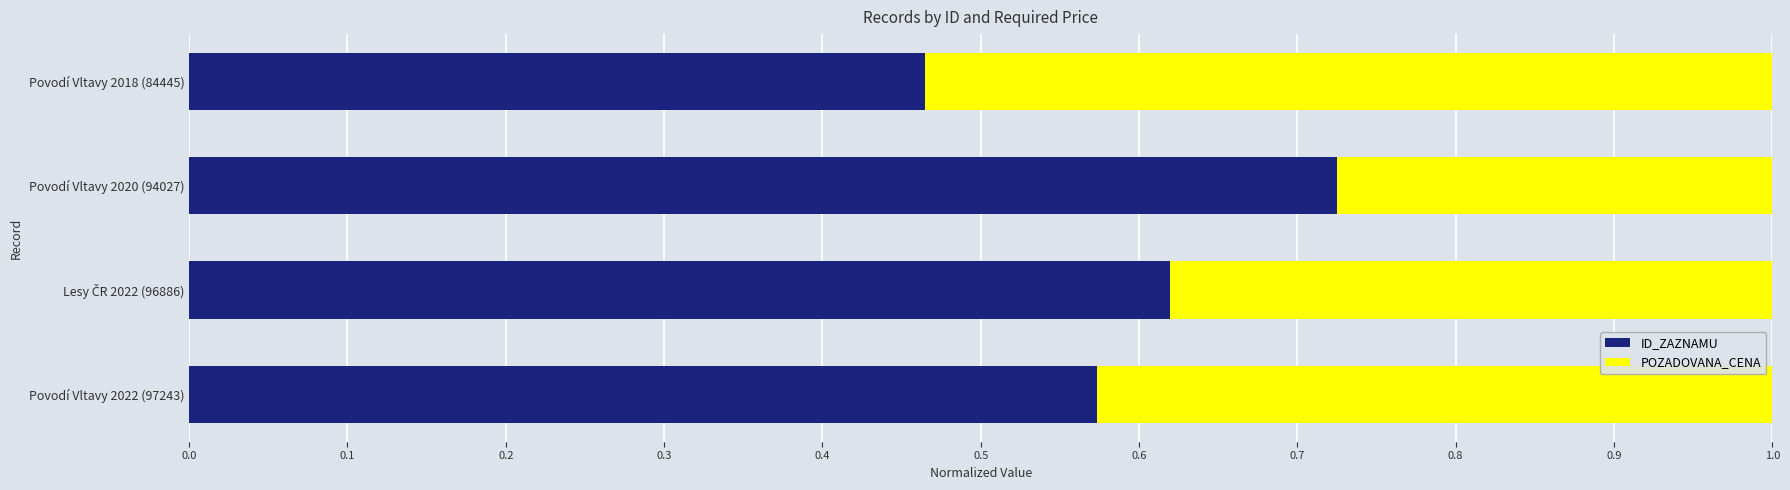

At which label does ID_ZAZNAMU reach its minimum?

Povodí Vltavy 2018 (84445)